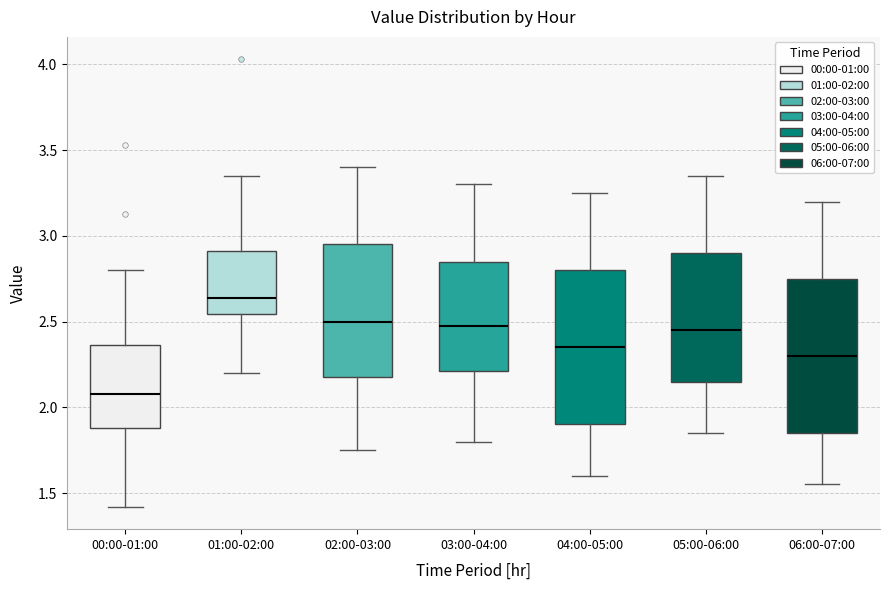

Reading left to right, read every box against the y-axis: the position of its median line, the range the box covers, and the ends of its whiskers. The values are not printed on the chart, so give them approximately, as read against the axis.

00:00-01:00: median 2.10, box 1.90 to 2.35, whiskers 1.40 to 2.80
01:00-02:00: median 2.65, box 2.55 to 2.90, whiskers 2.20 to 3.35
02:00-03:00: median 2.50, box 2.20 to 2.95, whiskers 1.75 to 3.40
03:00-04:00: median 2.50, box 2.20 to 2.85, whiskers 1.80 to 3.30
04:00-05:00: median 2.35, box 1.90 to 2.80, whiskers 1.60 to 3.25
05:00-06:00: median 2.45, box 2.15 to 2.90, whiskers 1.85 to 3.35
06:00-07:00: median 2.30, box 1.85 to 2.75, whiskers 1.55 to 3.20